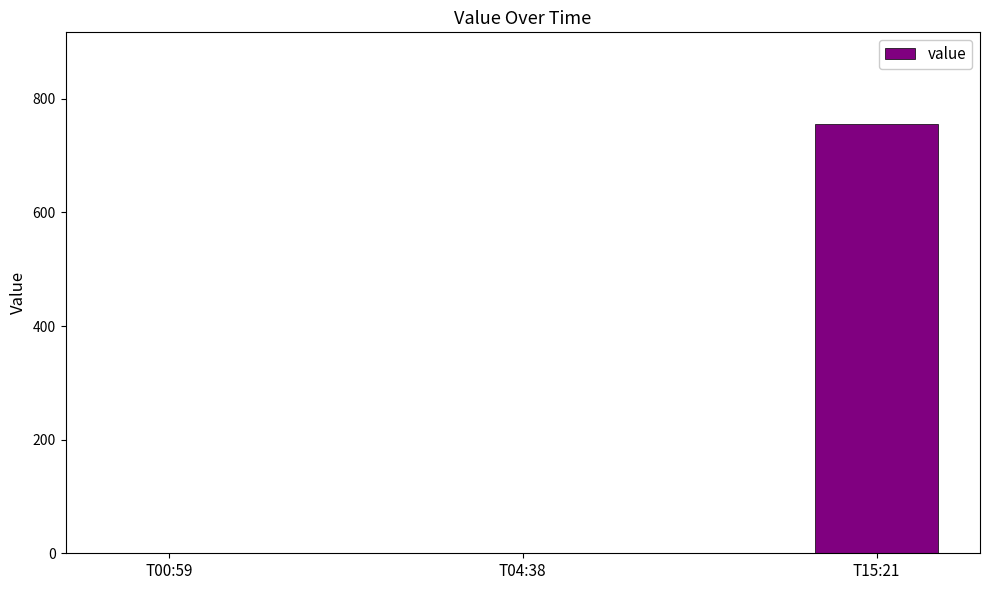

Does the chart contain stacked bars?

No